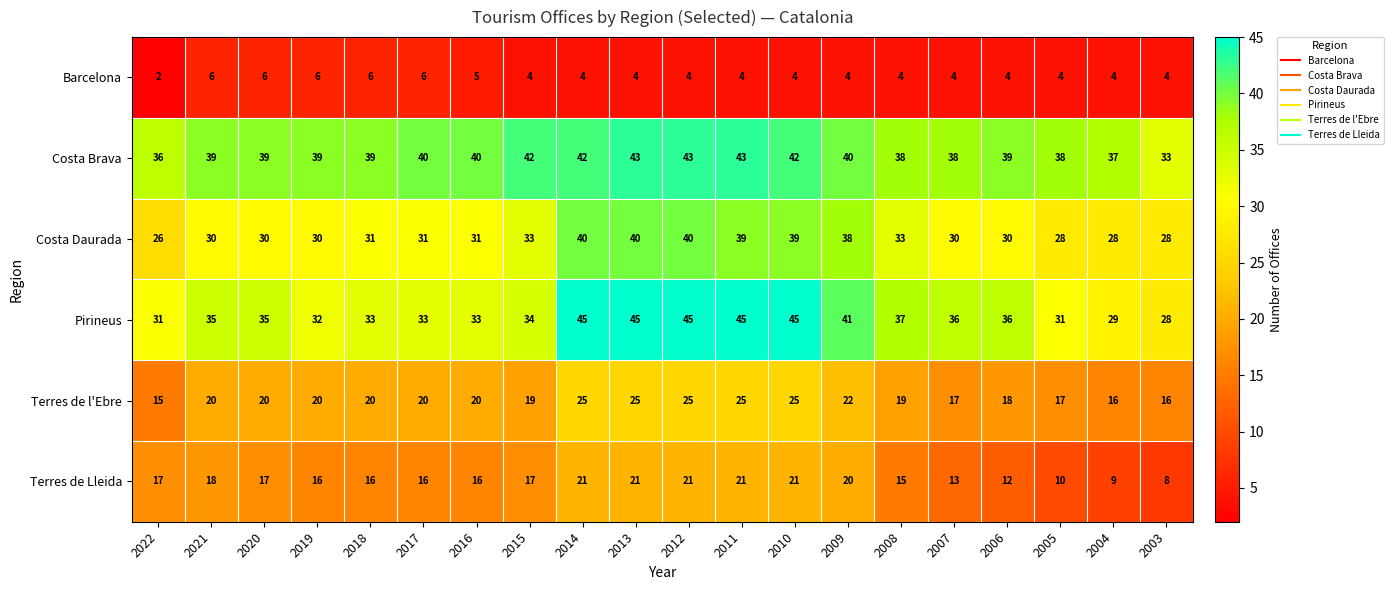

Which series has the largest range (max minus min)?

Pirineus